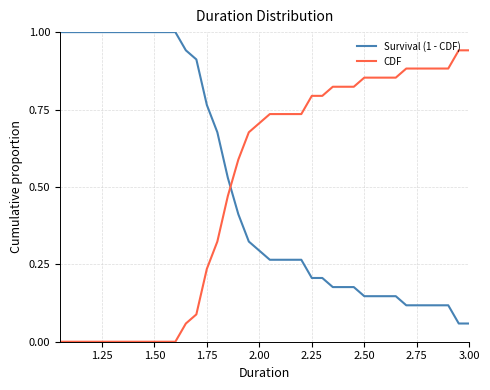

After their last crossing, which series has the higher values: Survival (1 - CDF) or CDF?

CDF